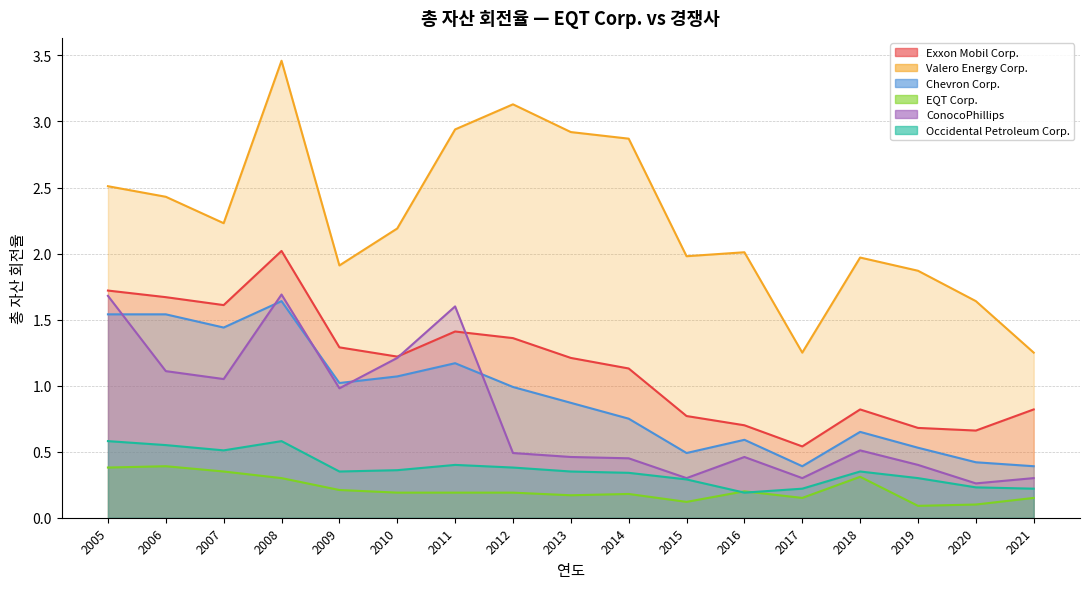

How many interior local peaks does the Chevron Corp. series have?

4